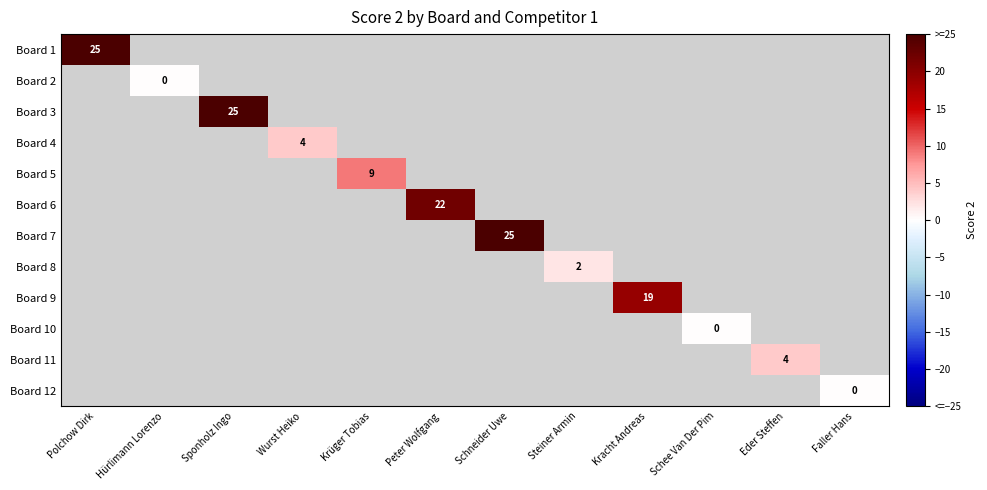

The Board 11 series shows 6 at Eder Steffen. True or false?

False